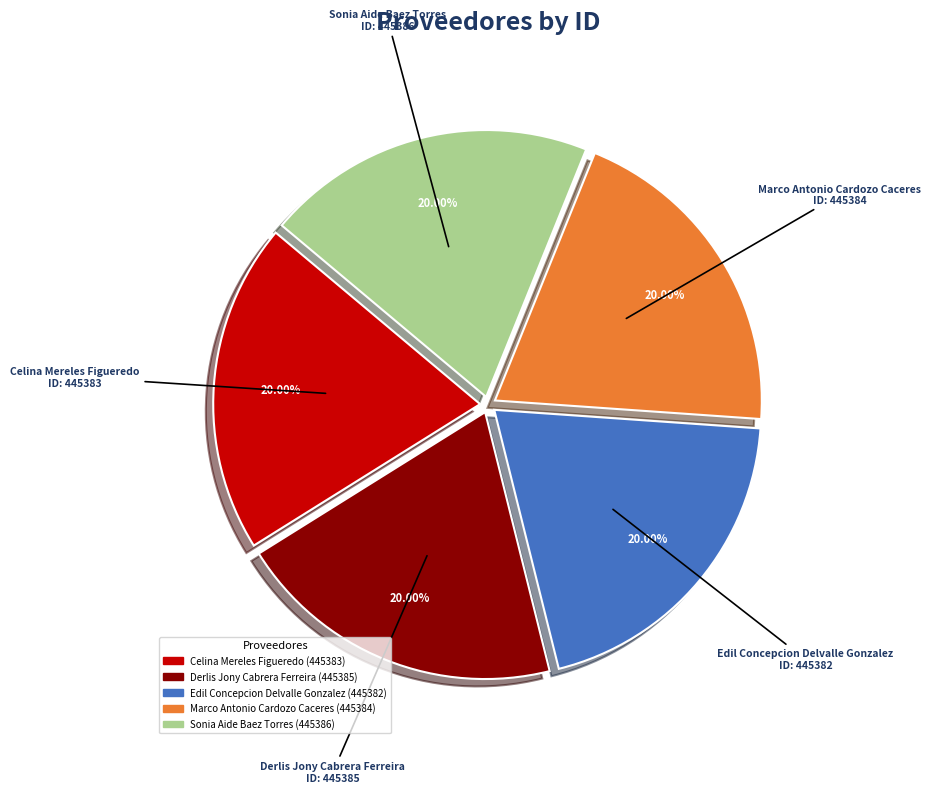

Does any single category account for the majority?

No